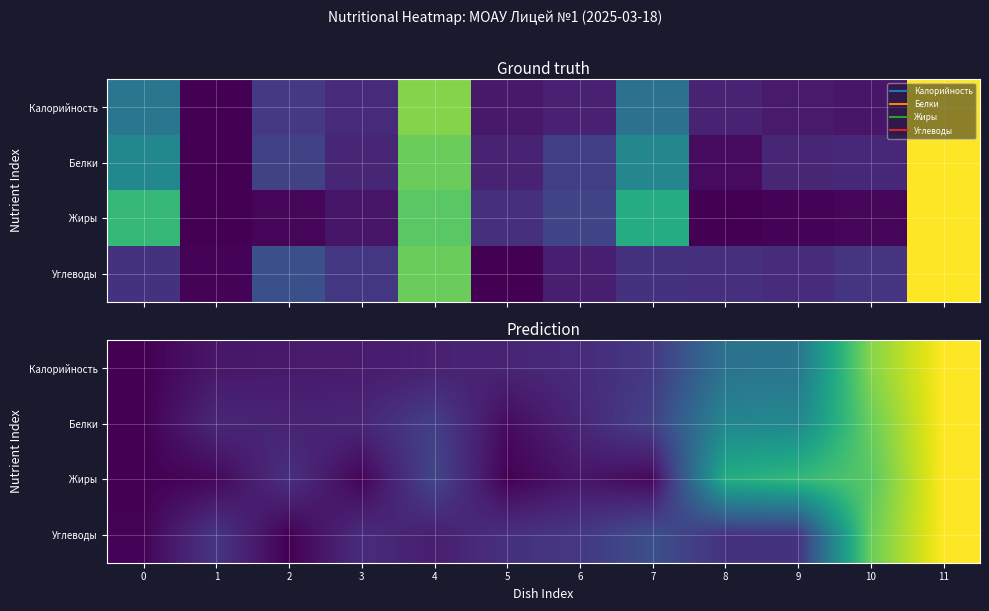

How many series are shown in this chart?

4